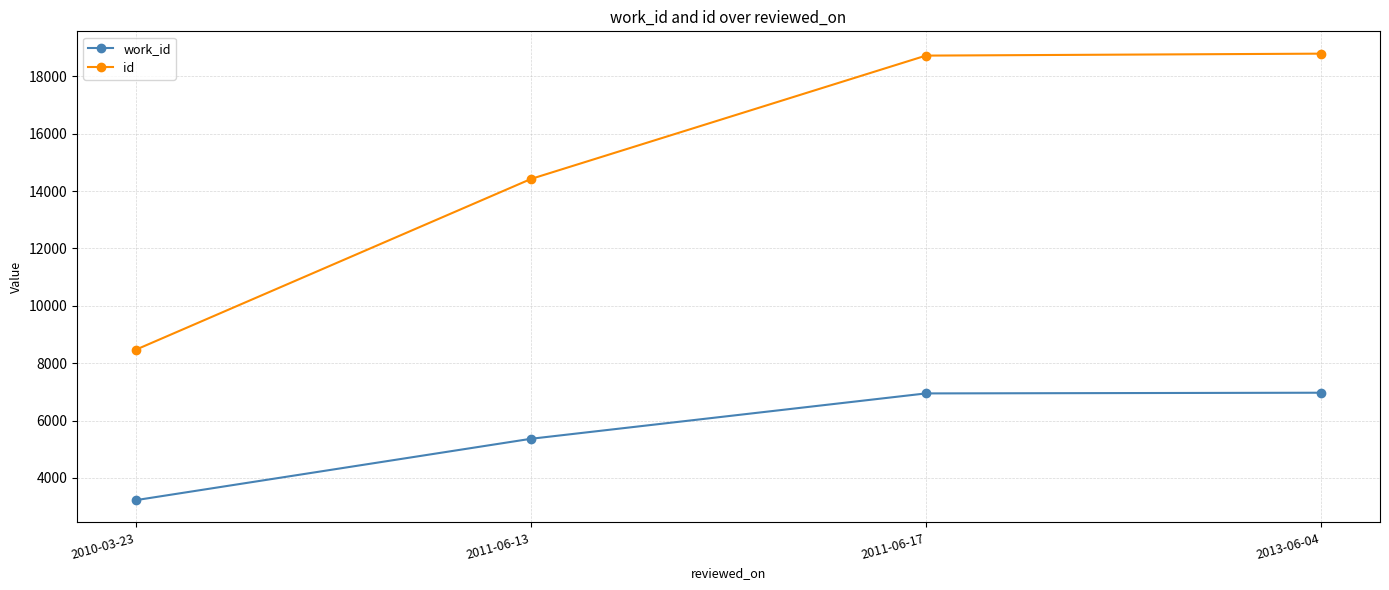

Rank the series by their average value, from highest to lowest.

id, work_id